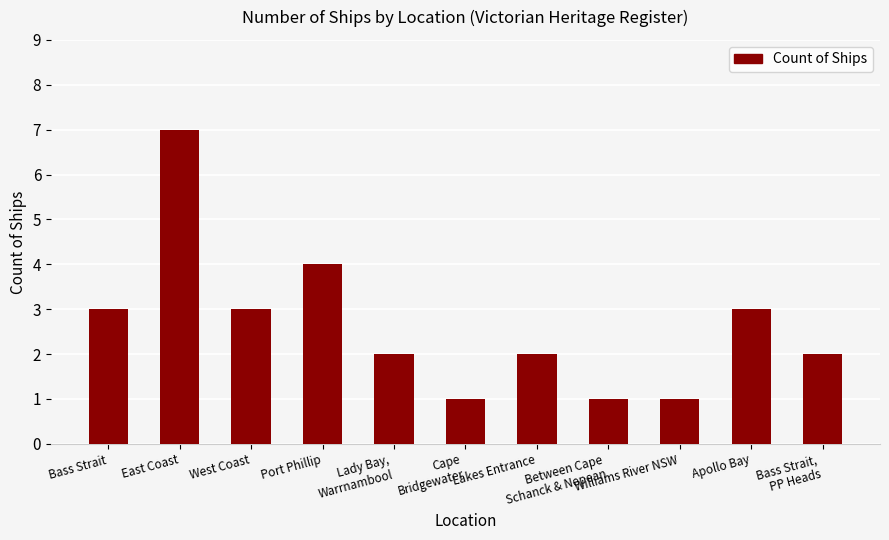

What is the difference between the maximum and second lowest values?

6